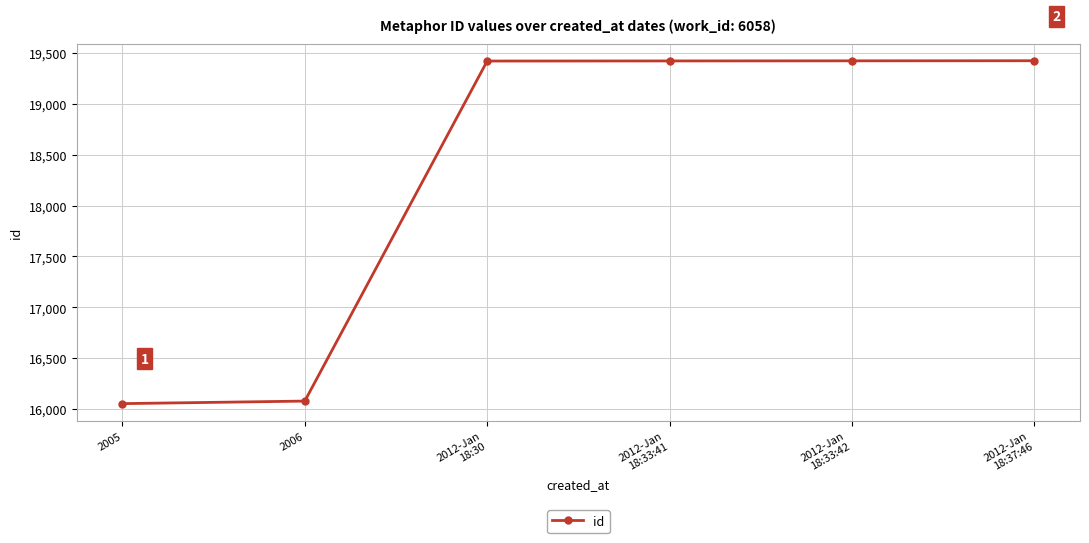

How many data points does each series have?

6